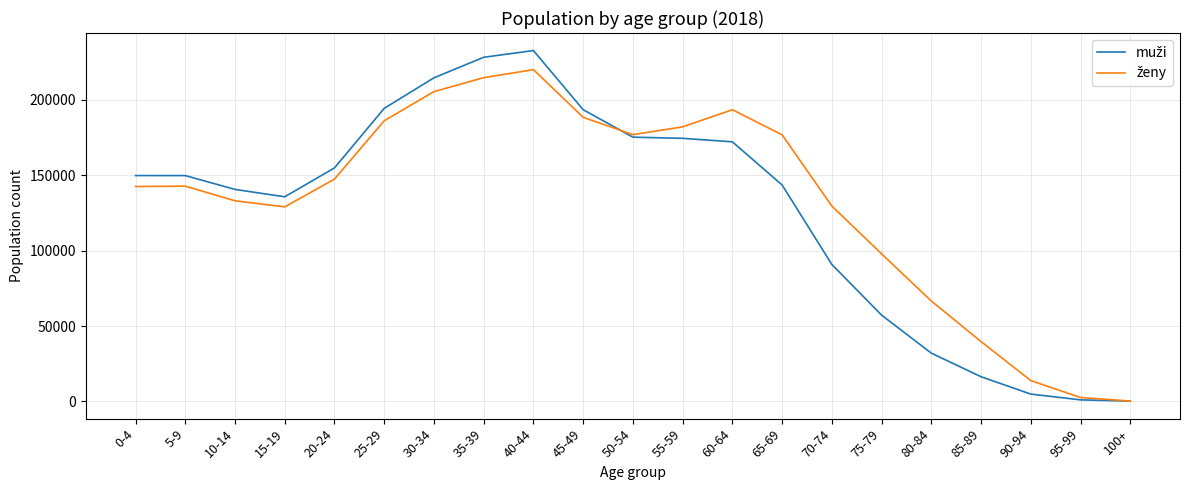

True or false: muži has a value of 106082 at 55-59.

False